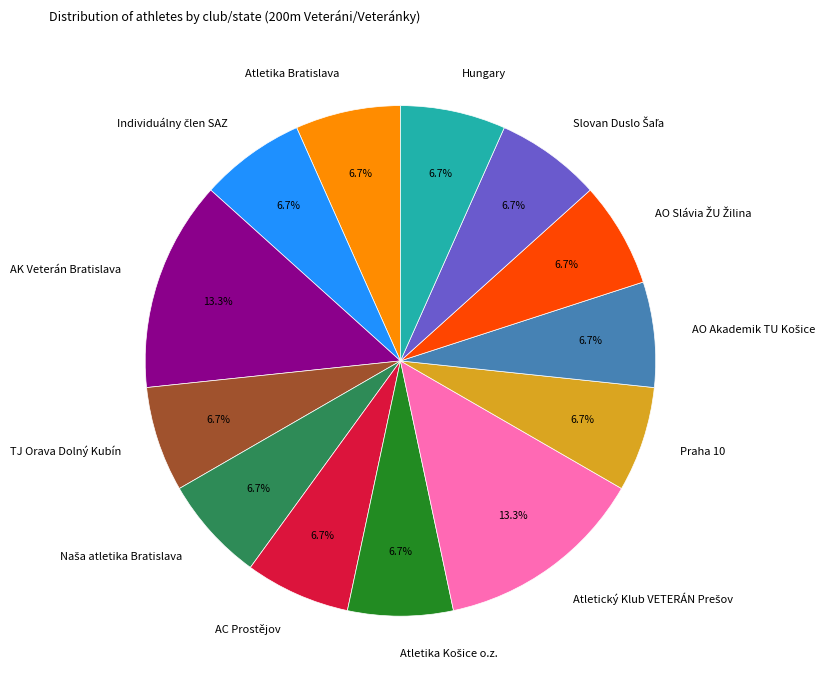

How many slices are in this pie chart?

13